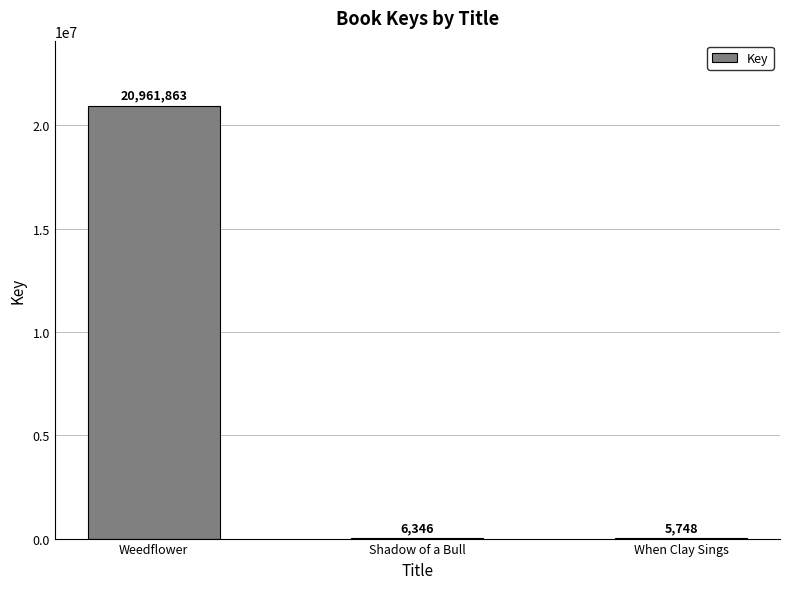

Where does the data first go above 6346?

Weedflower